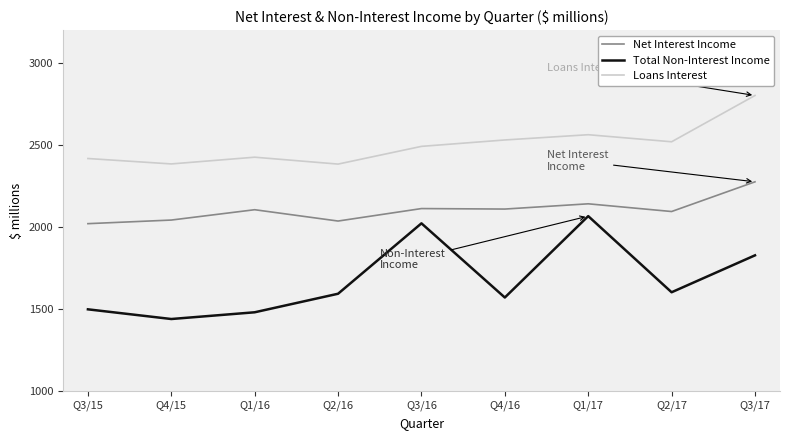

Which series has the widest spread of values?

Total Non-Interest Income